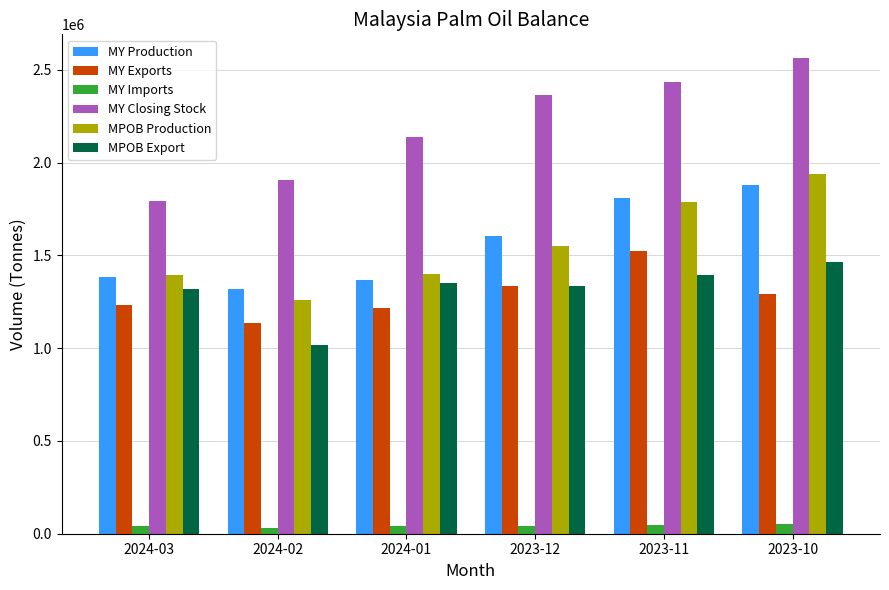

At which label does MY Exports reach its peak?

2023-11